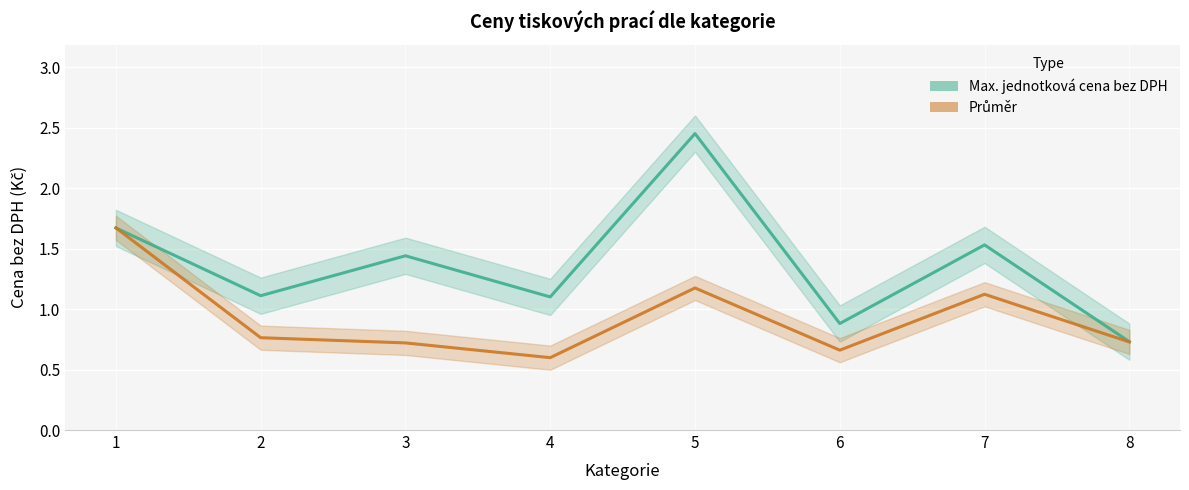

Rank the series by their average value, from lowest to highest.

Průměr, Max. jednotková cena bez DPH